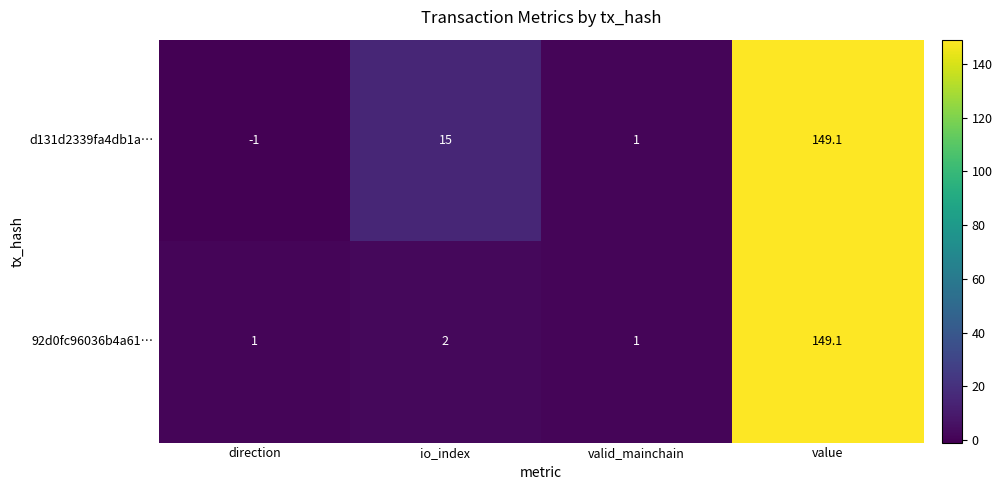

What is the minimum value shown in the chart?

-1.0